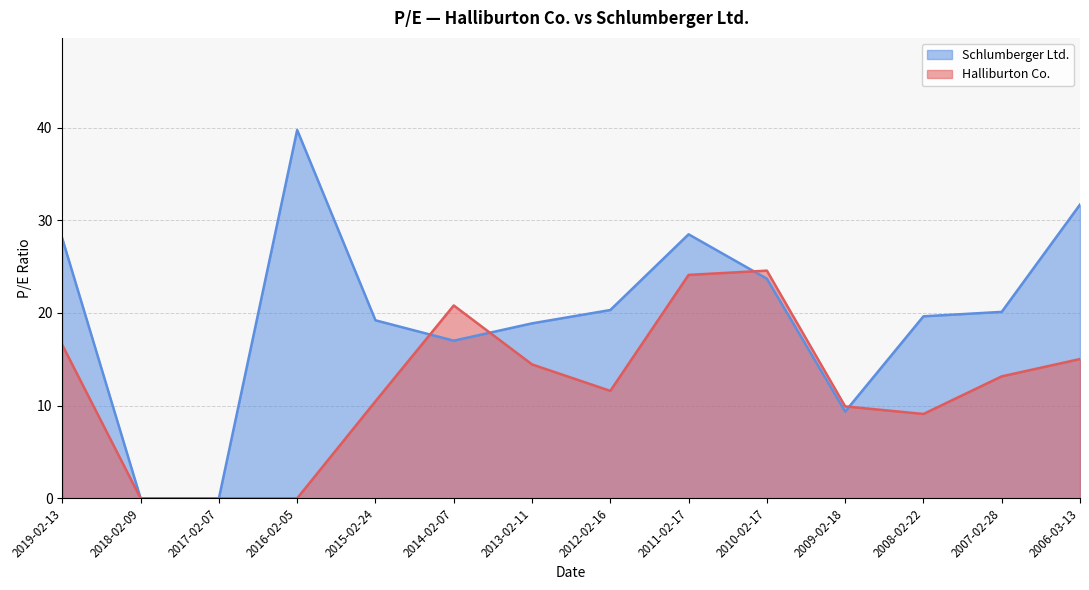

What is the label of the 2nd point from the left?

2018-02-09